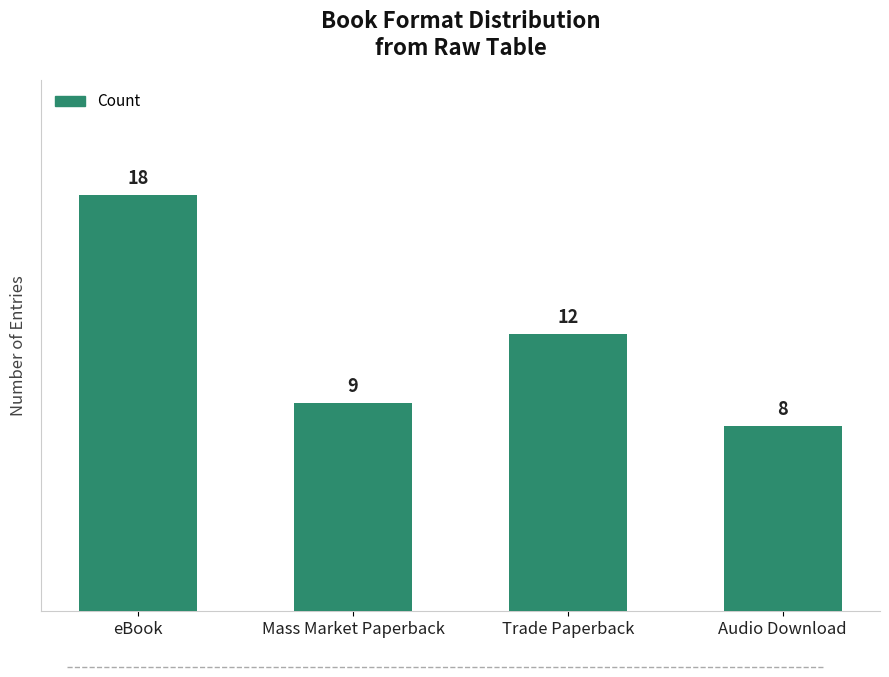

What is the label of the 2nd bar from the left?

Mass Market Paperback